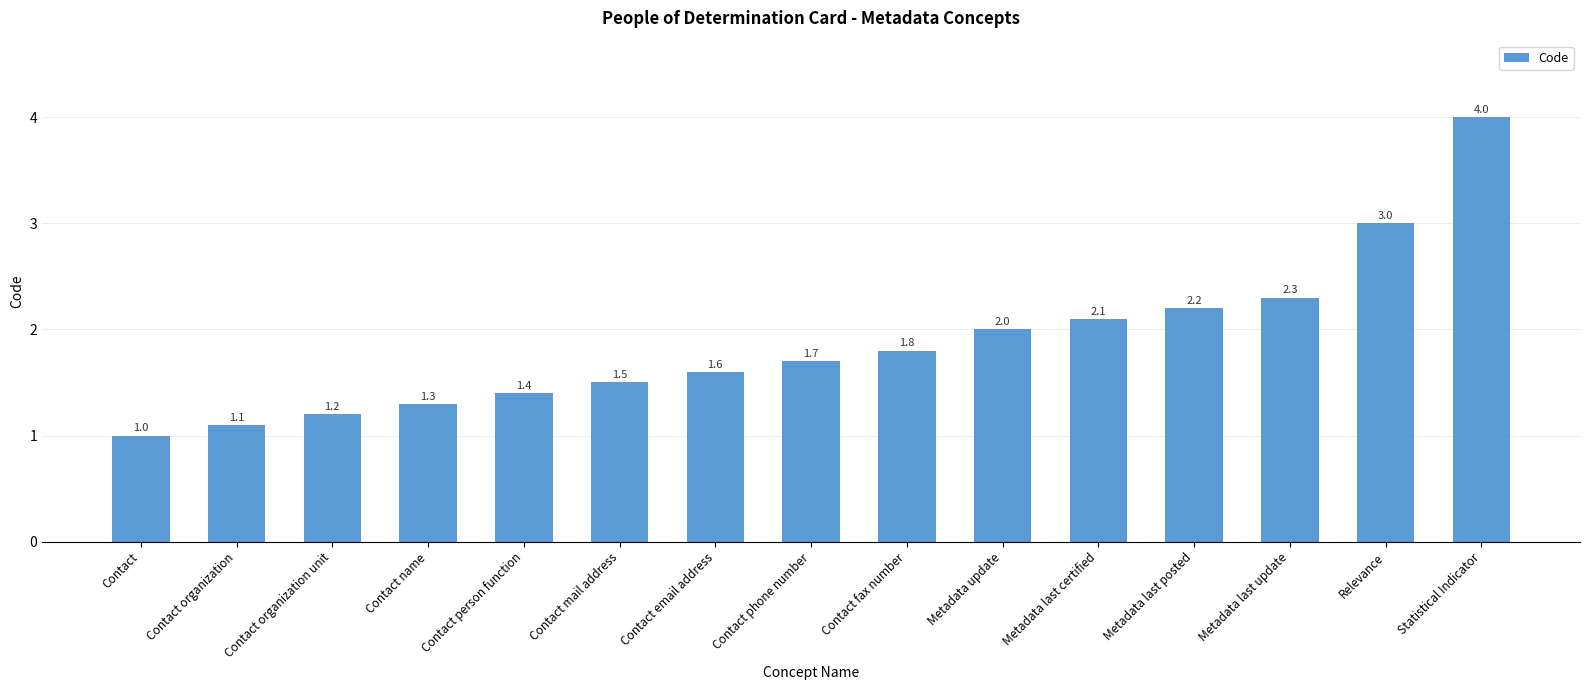

Is it true that the value at Contact person function is 1.4?

True